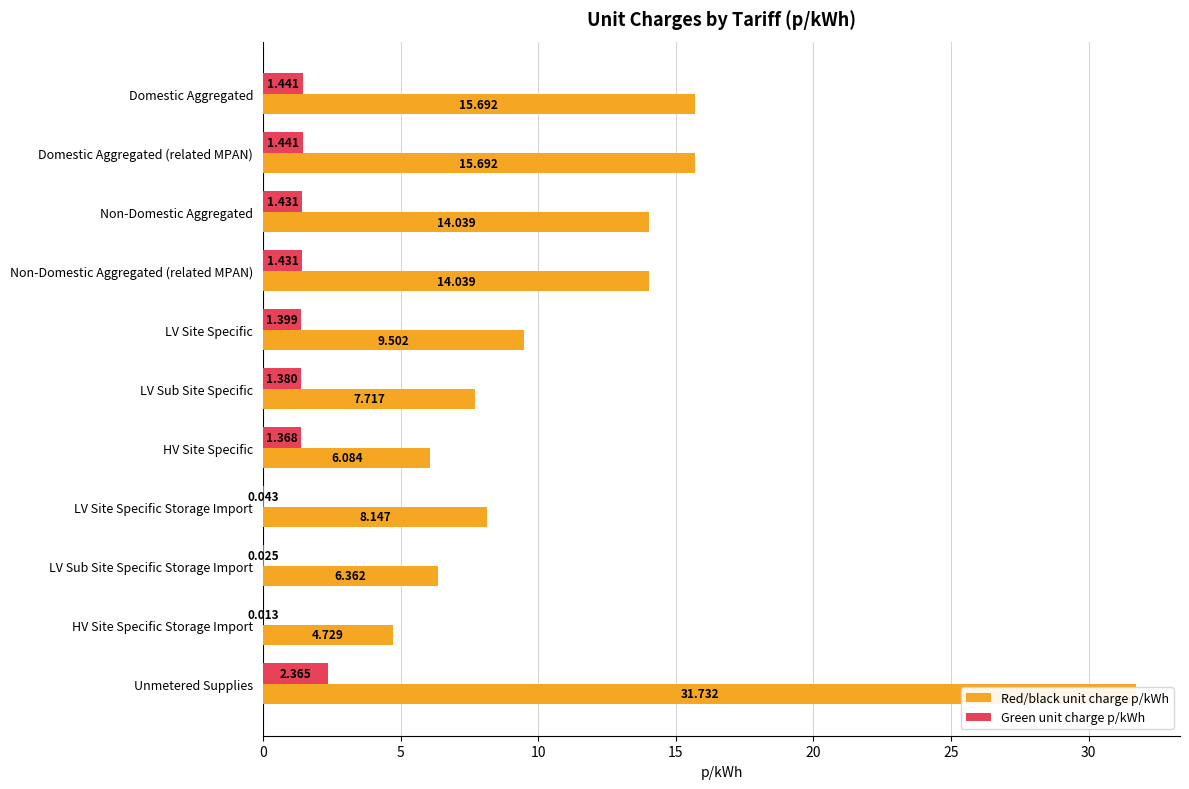

Reading left to right, what are all the values shown in this chart?

Red/black unit charge p/kWh: 15.7	15.7	14.0	14.0	9.5	7.7	6.1	8.1	6.4	4.7	31.7
Green unit charge p/kWh: 1.4	1.4	1.4	1.4	1.4	1.4	1.4	0.0	0.0	0.0	2.4